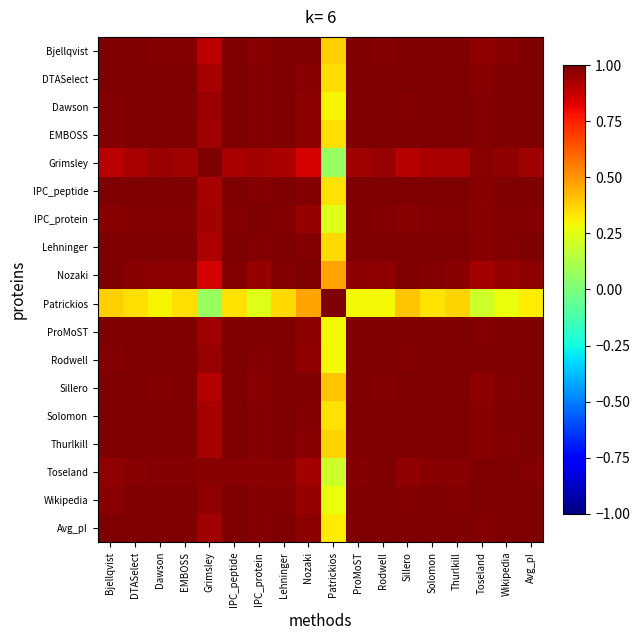

Reading right to left, transcribe all the data shown in this chart.

Bjellqvist: Avg_pI=1.0	Wikipedia=1.0	Toseland=1.0	Thurlkill=1.0	Solomon=1.0	Sillero=1.0	Rodwell=1.0	ProMoST=1.0	Patrickios=0.4	Nozaki=1.0	Lehninger=1.0	IPC_protein=1.0	IPC_peptide=1.0	Grimsley=0.9	EMBOSS=1.0	Dawson=1.0	DTASelect=1.0	Bjellqvist=1.0
DTASelect: Avg_pI=1.0	Wikipedia=1.0	Toseland=1.0	Thurlkill=1.0	Solomon=1.0	Sillero=1.0	Rodwell=1.0	ProMoST=1.0	Patrickios=0.3	Nozaki=1.0	Lehninger=1.0	IPC_protein=1.0	IPC_peptide=1.0	Grimsley=0.9	EMBOSS=1.0	Dawson=1.0	DTASelect=1.0	Bjellqvist=1.0
Dawson: Avg_pI=1.0	Wikipedia=1.0	Toseland=1.0	Thurlkill=1.0	Solomon=1.0	Sillero=1.0	Rodwell=1.0	ProMoST=1.0	Patrickios=0.3	Nozaki=1.0	Lehninger=1.0	IPC_protein=1.0	IPC_peptide=1.0	Grimsley=0.9	EMBOSS=1.0	Dawson=1.0	DTASelect=1.0	Bjellqvist=1.0
EMBOSS: Avg_pI=1.0	Wikipedia=1.0	Toseland=1.0	Thurlkill=1.0	Solomon=1.0	Sillero=1.0	Rodwell=1.0	ProMoST=1.0	Patrickios=0.3	Nozaki=1.0	Lehninger=1.0	IPC_protein=1.0	IPC_peptide=1.0	Grimsley=0.9	EMBOSS=1.0	Dawson=1.0	DTASelect=1.0	Bjellqvist=1.0
Grimsley: Avg_pI=0.9	Wikipedia=1.0	Toseland=1.0	Thurlkill=0.9	Solomon=0.9	Sillero=0.9	Rodwell=1.0	ProMoST=0.9	Patrickios=0.1	Nozaki=0.8	Lehninger=0.9	IPC_protein=0.9	IPC_peptide=0.9	Grimsley=1.0	EMBOSS=0.9	Dawson=0.9	DTASelect=0.9	Bjellqvist=0.9
IPC_peptide: Avg_pI=1.0	Wikipedia=1.0	Toseland=1.0	Thurlkill=1.0	Solomon=1.0	Sillero=1.0	Rodwell=1.0	ProMoST=1.0	Patrickios=0.3	Nozaki=1.0	Lehninger=1.0	IPC_protein=1.0	IPC_peptide=1.0	Grimsley=0.9	EMBOSS=1.0	Dawson=1.0	DTASelect=1.0	Bjellqvist=1.0
IPC_protein: Avg_pI=1.0	Wikipedia=1.0	Toseland=1.0	Thurlkill=1.0	Solomon=1.0	Sillero=1.0	Rodwell=1.0	ProMoST=1.0	Patrickios=0.2	Nozaki=1.0	Lehninger=1.0	IPC_protein=1.0	IPC_peptide=1.0	Grimsley=0.9	EMBOSS=1.0	Dawson=1.0	DTASelect=1.0	Bjellqvist=1.0
Lehninger: Avg_pI=1.0	Wikipedia=1.0	Toseland=1.0	Thurlkill=1.0	Solomon=1.0	Sillero=1.0	Rodwell=1.0	ProMoST=1.0	Patrickios=0.4	Nozaki=1.0	Lehninger=1.0	IPC_protein=1.0	IPC_peptide=1.0	Grimsley=0.9	EMBOSS=1.0	Dawson=1.0	DTASelect=1.0	Bjellqvist=1.0
Nozaki: Avg_pI=1.0	Wikipedia=1.0	Toseland=0.9	Thurlkill=1.0	Solomon=1.0	Sillero=1.0	Rodwell=1.0	ProMoST=1.0	Patrickios=0.5	Nozaki=1.0	Lehninger=1.0	IPC_protein=1.0	IPC_peptide=1.0	Grimsley=0.8	EMBOSS=1.0	Dawson=1.0	DTASelect=1.0	Bjellqvist=1.0
Patrickios: Avg_pI=0.3	Wikipedia=0.3	Toseland=0.2	Thurlkill=0.4	Solomon=0.3	Sillero=0.4	Rodwell=0.3	ProMoST=0.3	Patrickios=1.0	Nozaki=0.5	Lehninger=0.4	IPC_protein=0.2	IPC_peptide=0.3	Grimsley=0.1	EMBOSS=0.3	Dawson=0.3	DTASelect=0.3	Bjellqvist=0.4
ProMoST: Avg_pI=1.0	Wikipedia=1.0	Toseland=1.0	Thurlkill=1.0	Solomon=1.0	Sillero=1.0	Rodwell=1.0	ProMoST=1.0	Patrickios=0.3	Nozaki=1.0	Lehninger=1.0	IPC_protein=1.0	IPC_peptide=1.0	Grimsley=0.9	EMBOSS=1.0	Dawson=1.0	DTASelect=1.0	Bjellqvist=1.0
Rodwell: Avg_pI=1.0	Wikipedia=1.0	Toseland=1.0	Thurlkill=1.0	Solomon=1.0	Sillero=1.0	Rodwell=1.0	ProMoST=1.0	Patrickios=0.3	Nozaki=1.0	Lehninger=1.0	IPC_protein=1.0	IPC_peptide=1.0	Grimsley=1.0	EMBOSS=1.0	Dawson=1.0	DTASelect=1.0	Bjellqvist=1.0
Sillero: Avg_pI=1.0	Wikipedia=1.0	Toseland=1.0	Thurlkill=1.0	Solomon=1.0	Sillero=1.0	Rodwell=1.0	ProMoST=1.0	Patrickios=0.4	Nozaki=1.0	Lehninger=1.0	IPC_protein=1.0	IPC_peptide=1.0	Grimsley=0.9	EMBOSS=1.0	Dawson=1.0	DTASelect=1.0	Bjellqvist=1.0
Solomon: Avg_pI=1.0	Wikipedia=1.0	Toseland=1.0	Thurlkill=1.0	Solomon=1.0	Sillero=1.0	Rodwell=1.0	ProMoST=1.0	Patrickios=0.3	Nozaki=1.0	Lehninger=1.0	IPC_protein=1.0	IPC_peptide=1.0	Grimsley=0.9	EMBOSS=1.0	Dawson=1.0	DTASelect=1.0	Bjellqvist=1.0
Thurlkill: Avg_pI=1.0	Wikipedia=1.0	Toseland=1.0	Thurlkill=1.0	Solomon=1.0	Sillero=1.0	Rodwell=1.0	ProMoST=1.0	Patrickios=0.4	Nozaki=1.0	Lehninger=1.0	IPC_protein=1.0	IPC_peptide=1.0	Grimsley=0.9	EMBOSS=1.0	Dawson=1.0	DTASelect=1.0	Bjellqvist=1.0
Toseland: Avg_pI=1.0	Wikipedia=1.0	Toseland=1.0	Thurlkill=1.0	Solomon=1.0	Sillero=1.0	Rodwell=1.0	ProMoST=1.0	Patrickios=0.2	Nozaki=0.9	Lehninger=1.0	IPC_protein=1.0	IPC_peptide=1.0	Grimsley=1.0	EMBOSS=1.0	Dawson=1.0	DTASelect=1.0	Bjellqvist=1.0
Wikipedia: Avg_pI=1.0	Wikipedia=1.0	Toseland=1.0	Thurlkill=1.0	Solomon=1.0	Sillero=1.0	Rodwell=1.0	ProMoST=1.0	Patrickios=0.3	Nozaki=1.0	Lehninger=1.0	IPC_protein=1.0	IPC_peptide=1.0	Grimsley=1.0	EMBOSS=1.0	Dawson=1.0	DTASelect=1.0	Bjellqvist=1.0
Avg_pI: Avg_pI=1.0	Wikipedia=1.0	Toseland=1.0	Thurlkill=1.0	Solomon=1.0	Sillero=1.0	Rodwell=1.0	ProMoST=1.0	Patrickios=0.3	Nozaki=1.0	Lehninger=1.0	IPC_protein=1.0	IPC_peptide=1.0	Grimsley=0.9	EMBOSS=1.0	Dawson=1.0	DTASelect=1.0	Bjellqvist=1.0